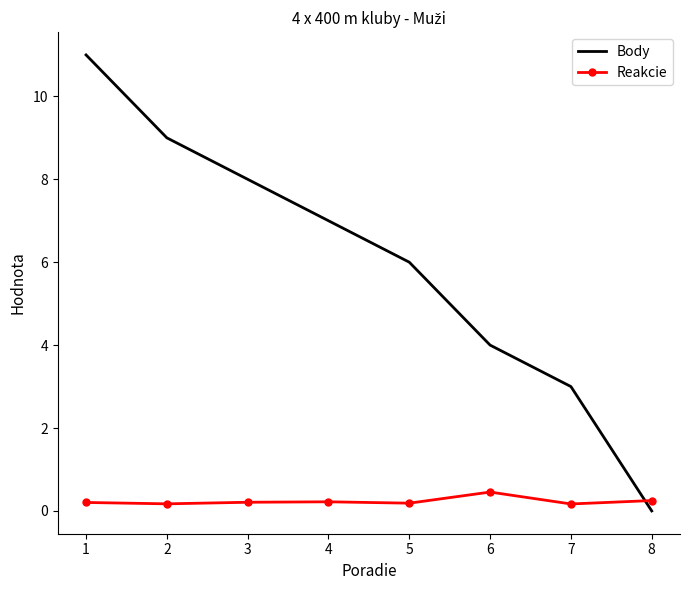

Rank the series by their maximum value, from highest to lowest.

Body, Reakcie